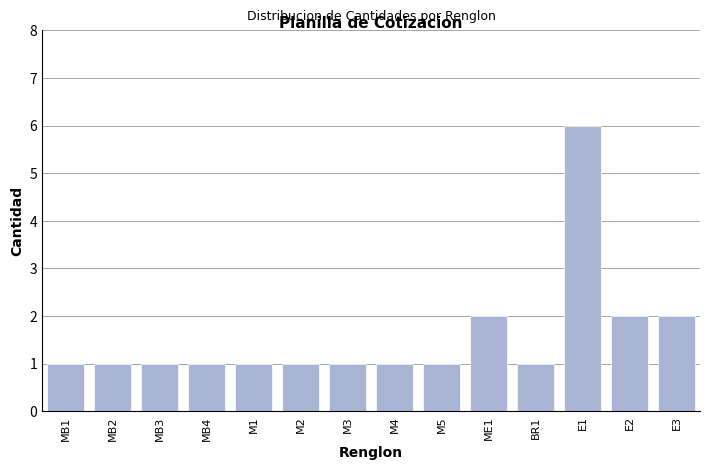

Reading left to right, what are all the values shown in this chart?

MB1=1	MB2=1	MB3=1	MB4=1	M1=1	M2=1	M3=1	M4=1	M5=1	ME1=2	BR1=1	E1=6	E2=2	E3=2